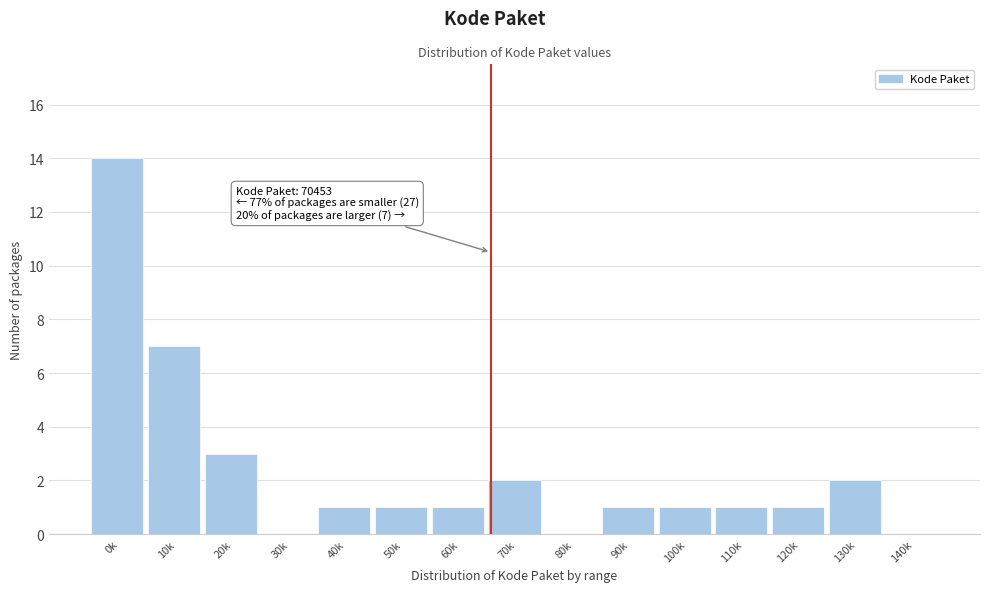

Reading left to right, extract all data points from this chart.

0k=14	10k=7	20k=3	30k=0	40k=1	50k=1	60k=1	70k=2	80k=0	90k=1	100k=1	110k=1	120k=1	130k=2	140k=0